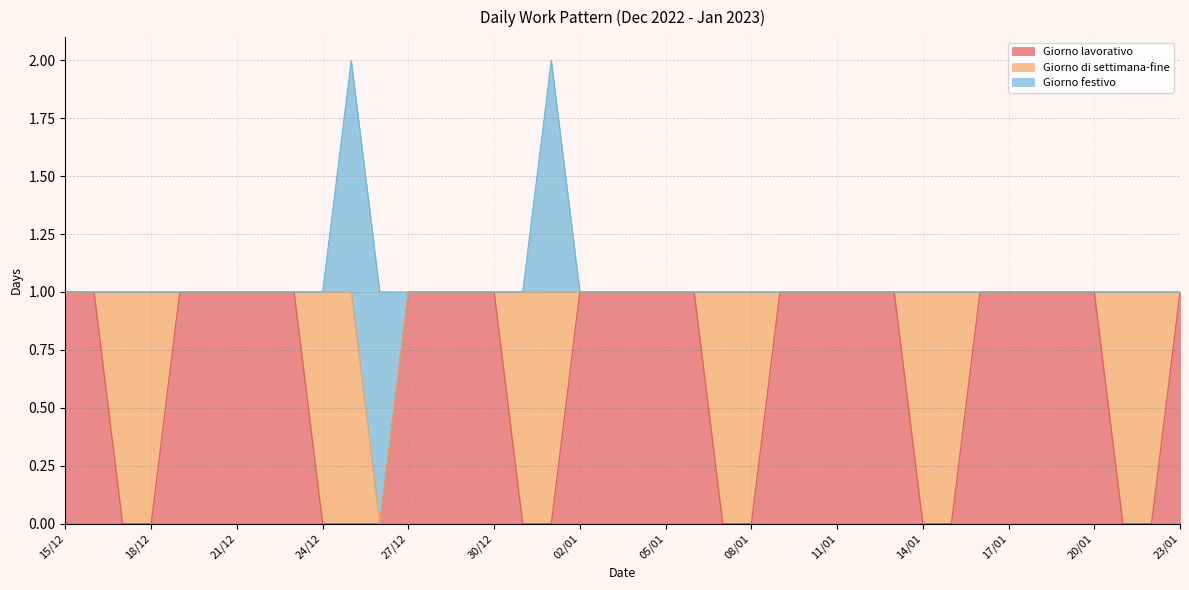

List the series in order of their overall mean, lowest first.

Giorno festivo, Giorno di settimana-fine, Giorno lavorativo